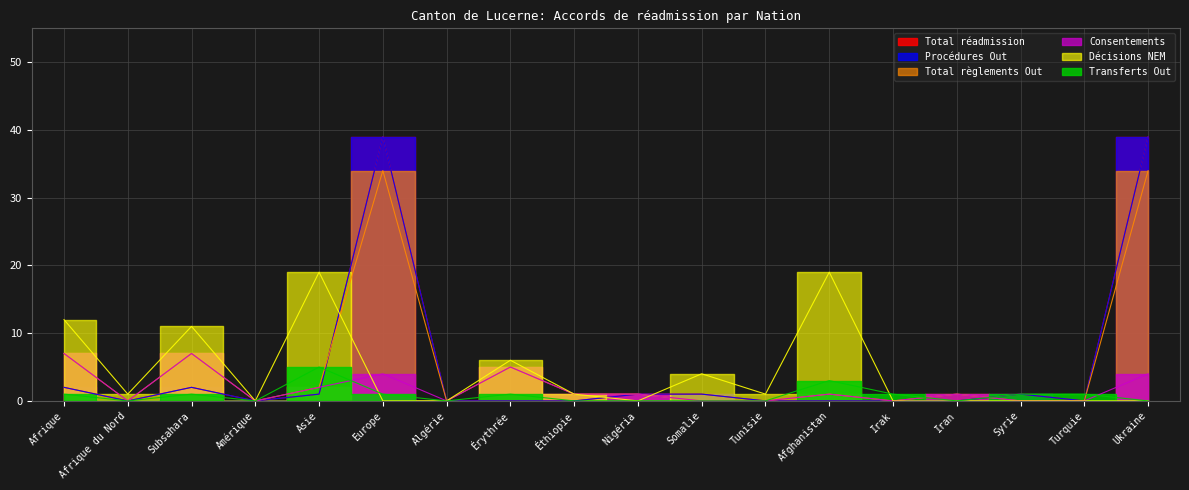

Rank the categories by Consentements value from highest to lowest.

Afrique, Subsahara, Érythrée, Europe, Ukraine, Asie, Éthiopie, Nigéria, Afghanistan, Iran, Afrique du Nord, Amérique, Algérie, Somalie, Tunisie, Irak, Syrie, Turquie